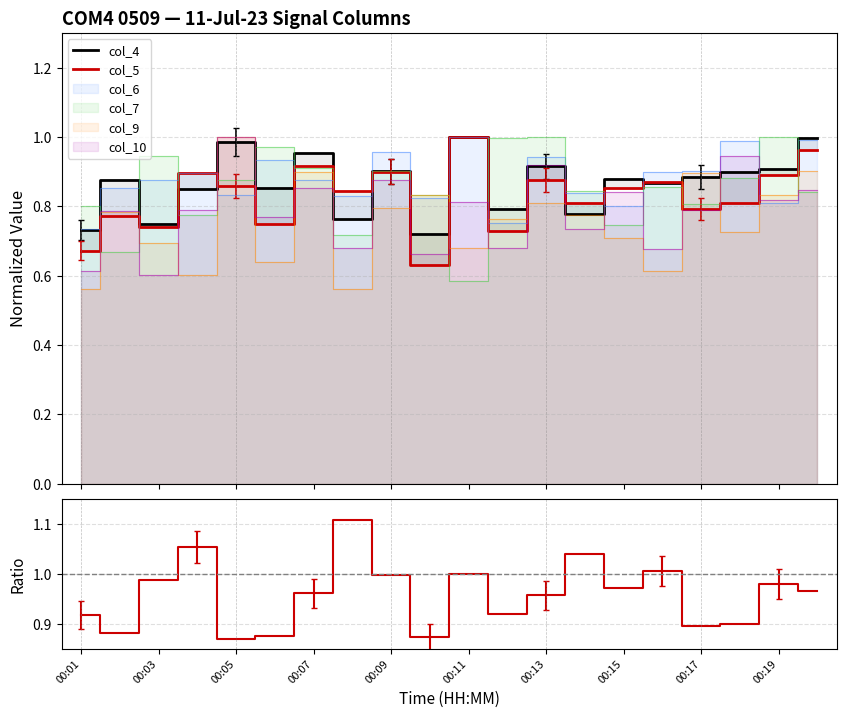

Does the chart have visible grid lines?

Yes